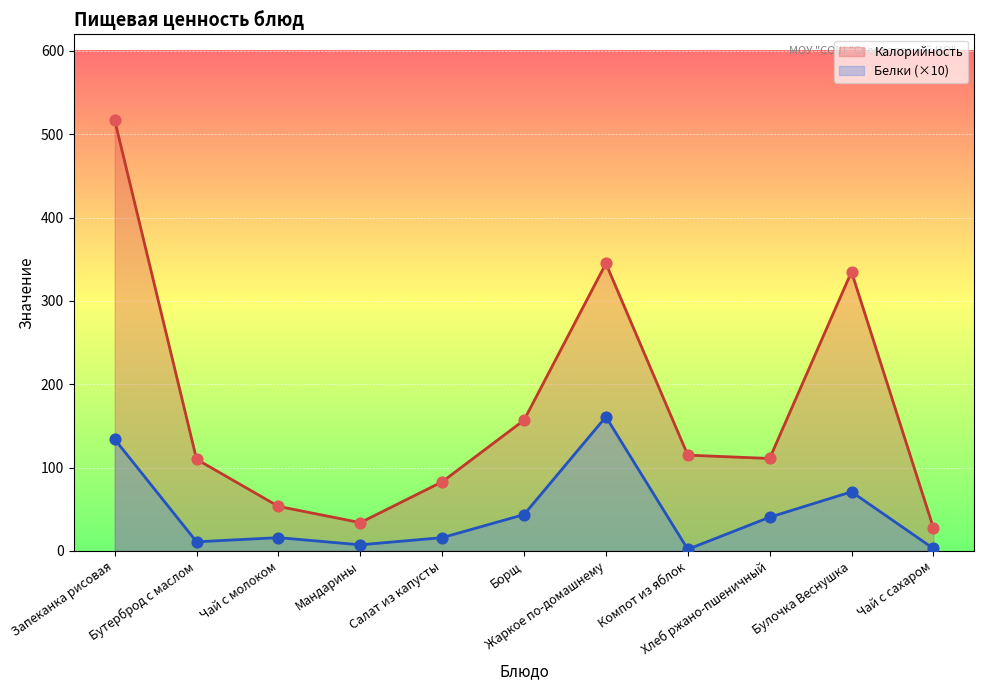

What are all the series names shown in the legend?

Калорийность, Белки (×10)